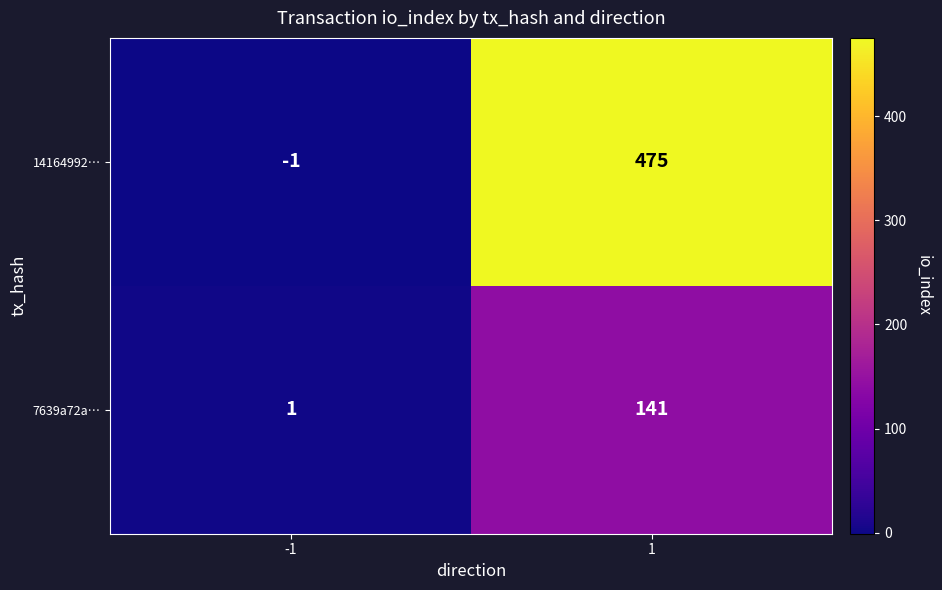

Reading left to right, transcribe all the data shown in this chart.

14164992…: -1=-1	1=475
7639a72a…: -1=1	1=141